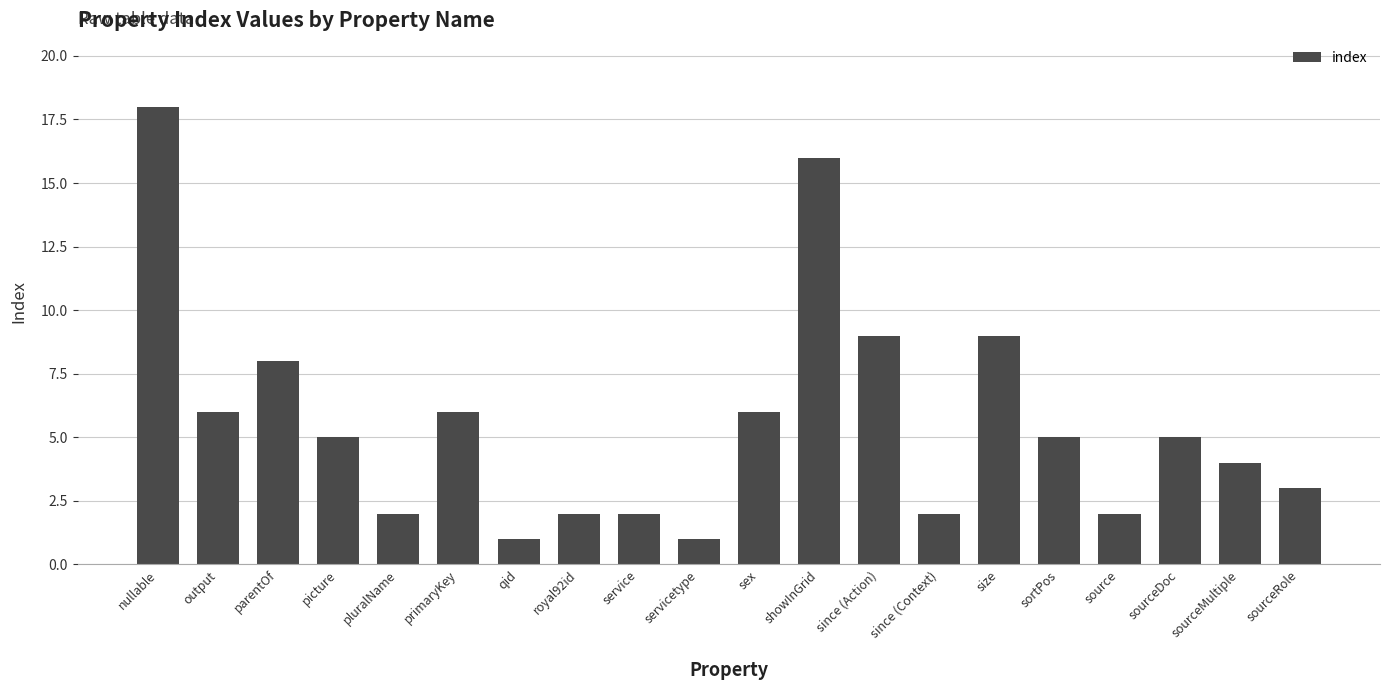

Where does the data first go above 5?

nullable